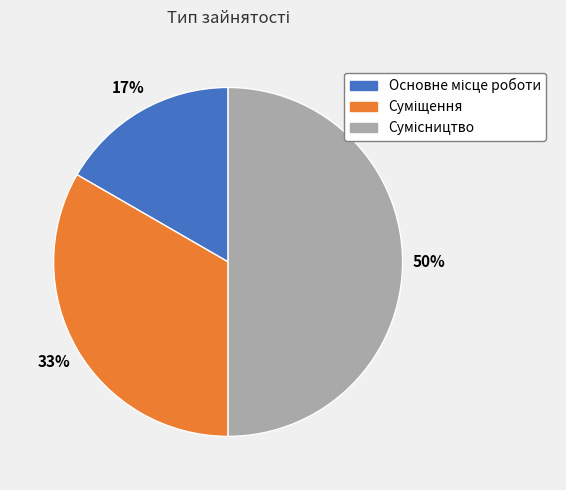

To the nearest percent, what is the average slice percentage?

33%